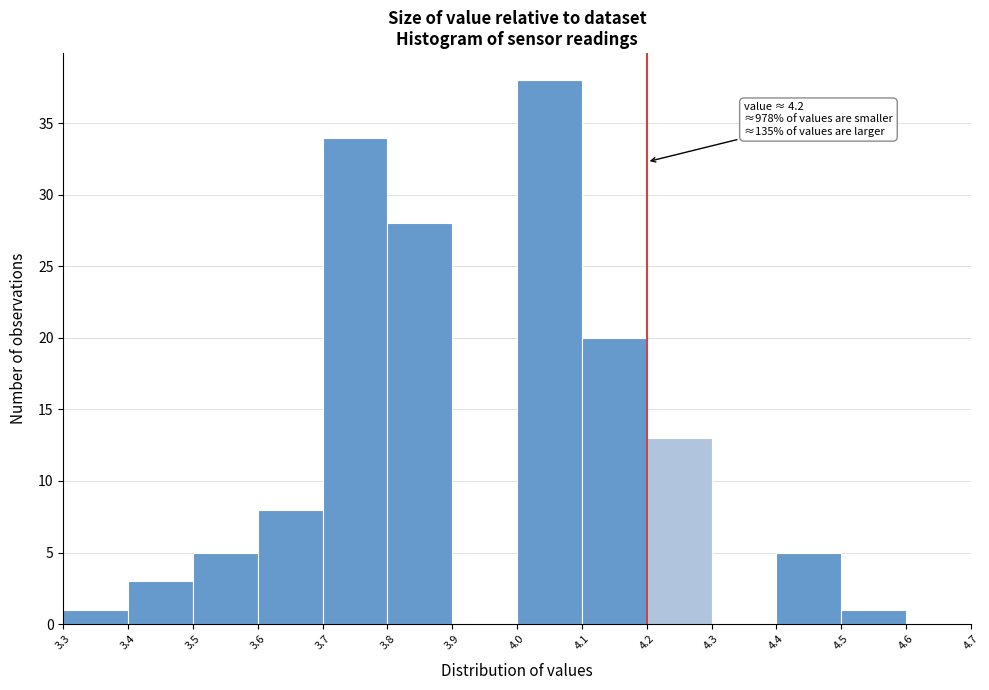

Over which range of the x-axis is the bar tallest?

4.0 to 4.1